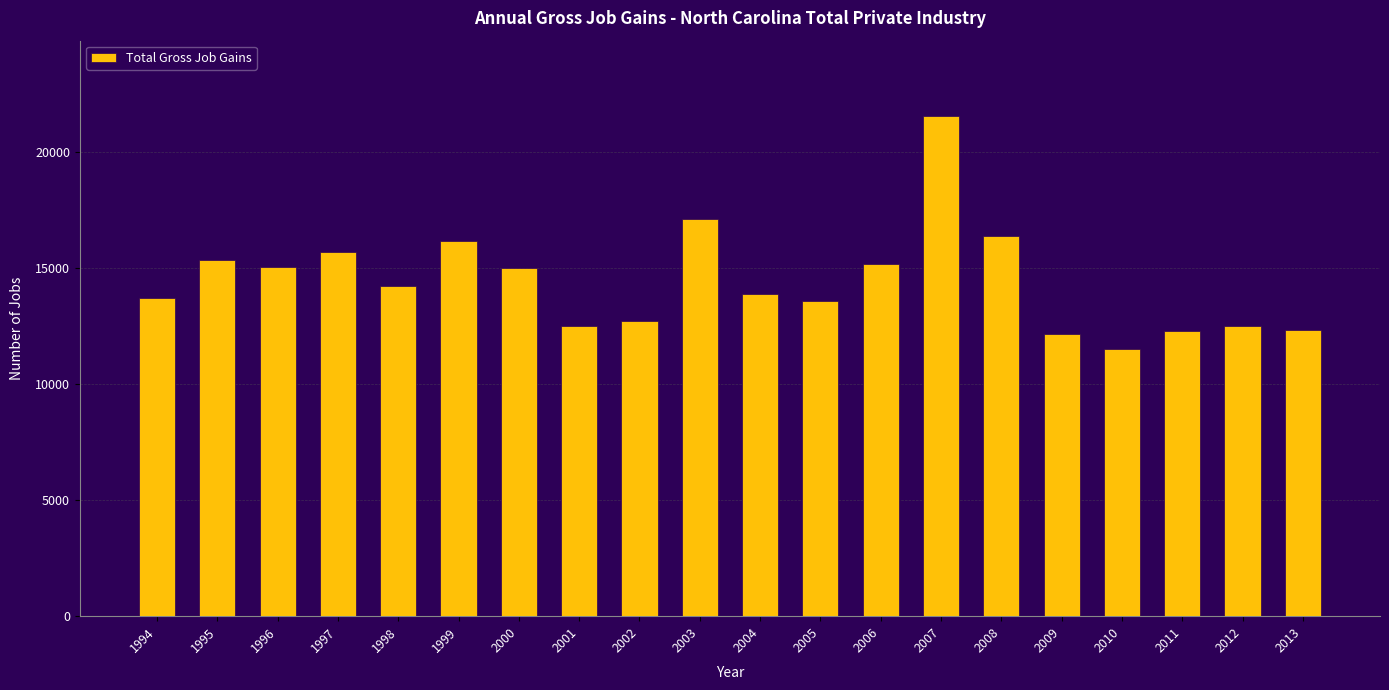

Does the chart contain stacked bars?

No